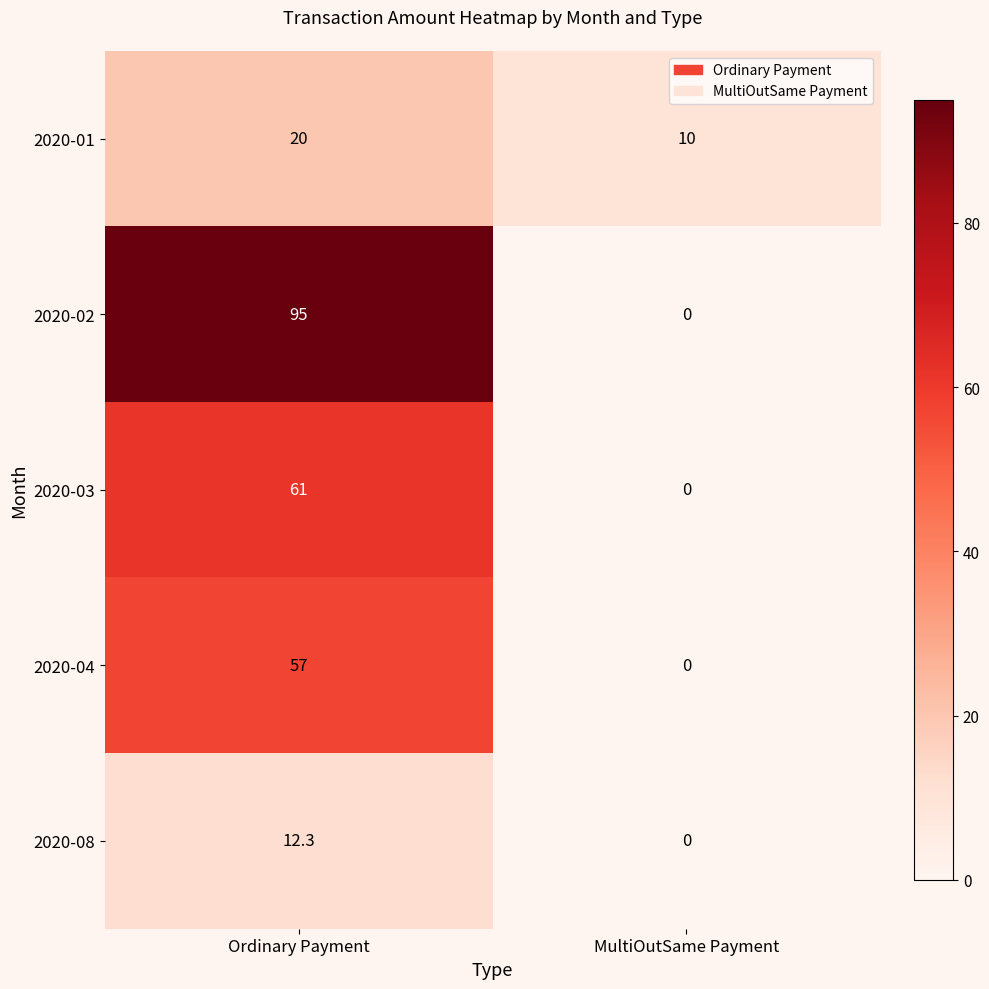

Reading left to right, extract all data points from this chart.

2020-01: 20.0	10.0
2020-02: 95.0	0.0
2020-03: 61.0	0.0
2020-04: 57.0	0.0
2020-08: 12.3	0.0